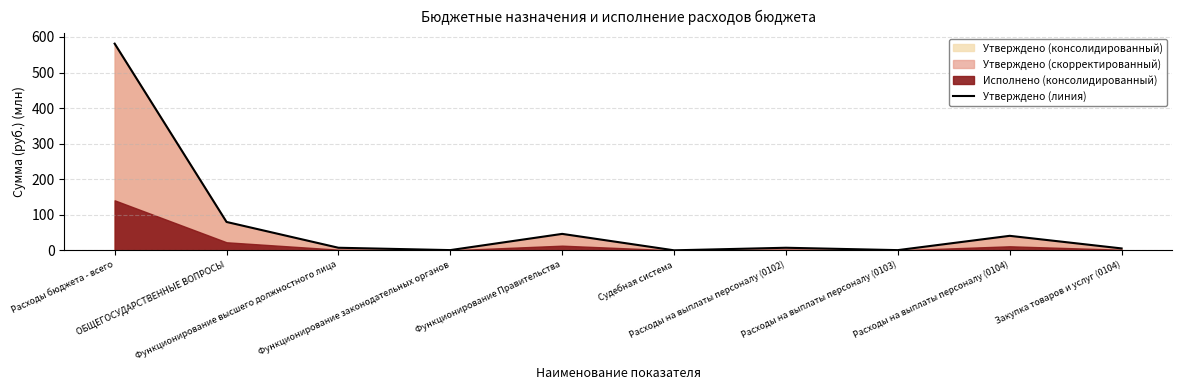

Rank the categories by value from lowest to highest.

Судебная система, Расходы на выплаты персоналу (0103), Функционирование законодательных органов, Закупка товаров и услуг (0104), Функционирование высшего должностного лица, Расходы на выплаты персоналу (0102), Расходы на выплаты персоналу (0104), Функционирование Правительства, ОБЩЕГОСУДАРСТВЕННЫЕ ВОПРОСЫ, Расходы бюджета - всего